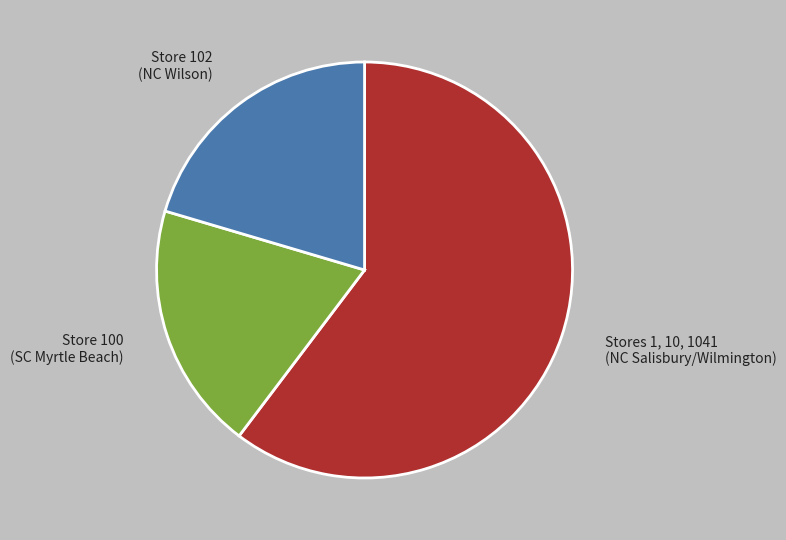

Count the number of slices in the pie.

3